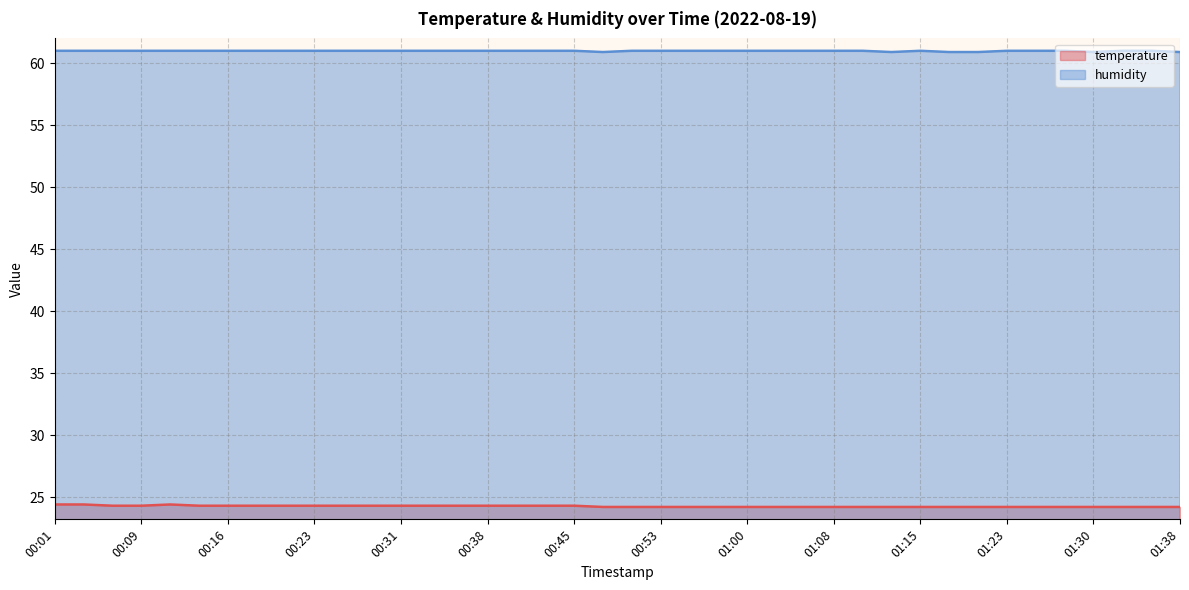

Does the chart display data point markers on the line(s)?

No